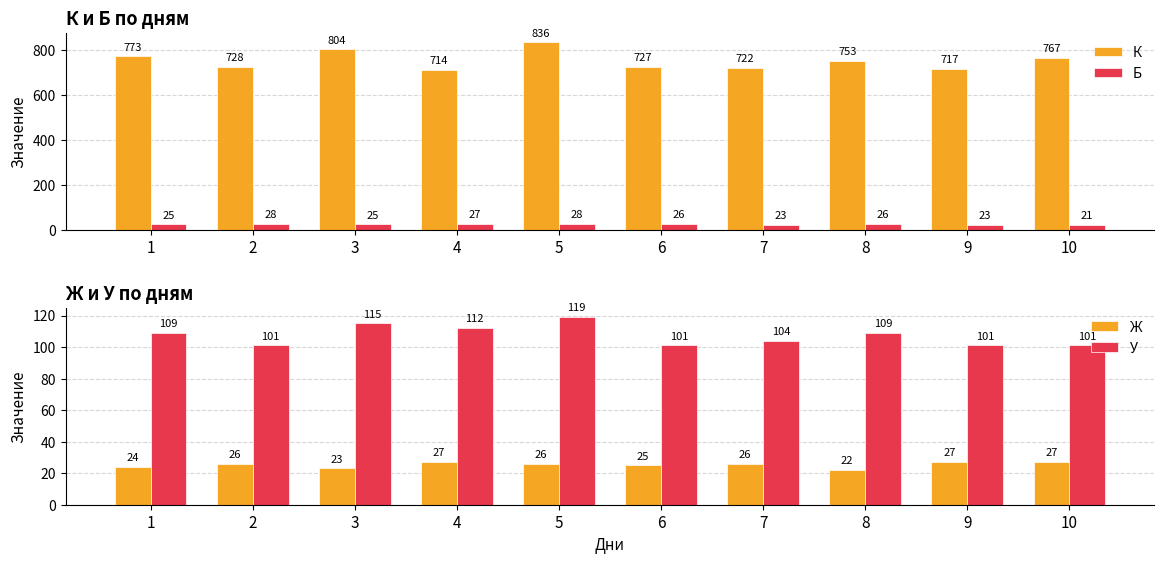

Reading right to left, list all the values displayed in this chart.

К: 10=767	9=717	8=753	7=722	6=727	5=836	4=714	3=804	2=728	1=773
Б: 10=21	9=23	8=26	7=23	6=26	5=28	4=27	3=25	2=28	1=25
Ж: 10=27	9=27	8=22	7=26	6=25	5=26	4=27	3=23	2=26	1=24
У: 10=101	9=101	8=109	7=104	6=101	5=119	4=112	3=115	2=101	1=109